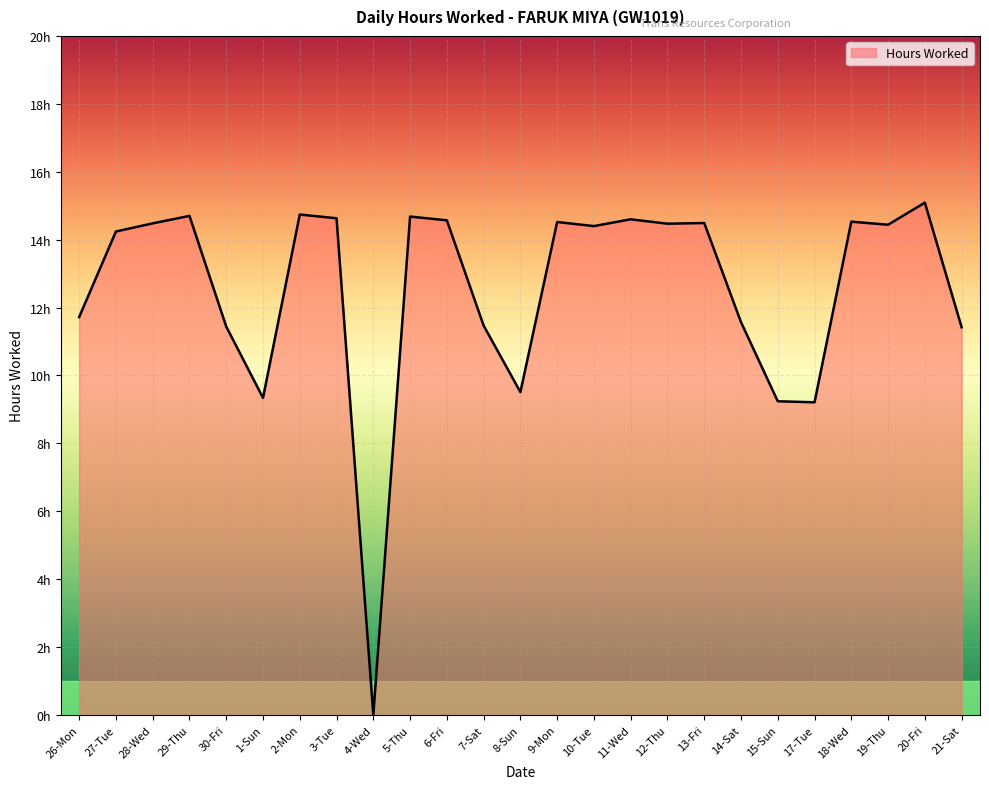

At which category does the chart reach its peak across all series?

20-Fri